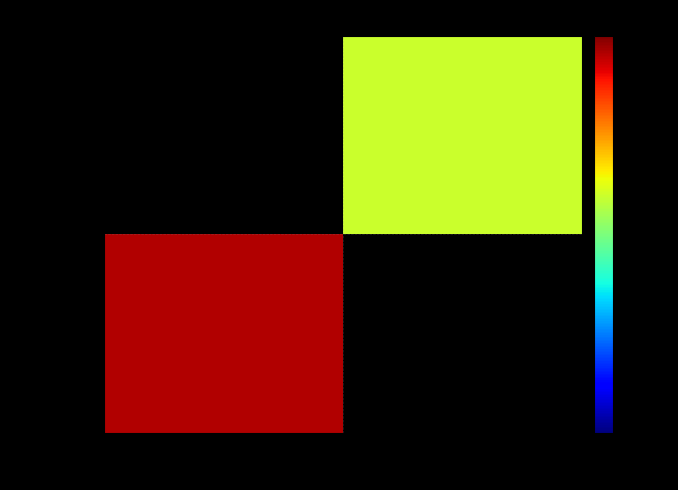

Between -1 and 1, which is larger?

1